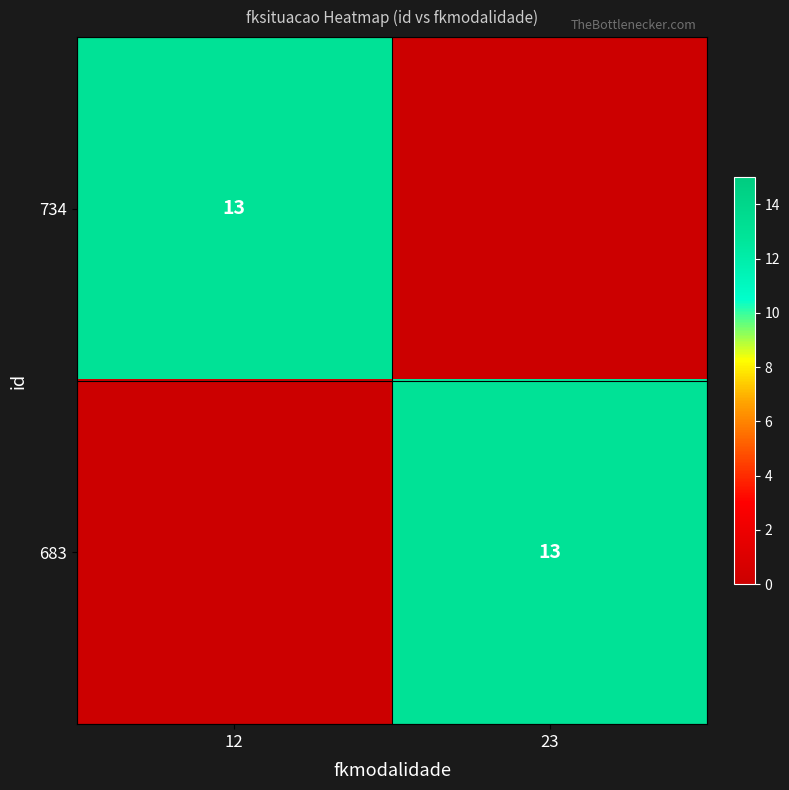

What is the total value across all series at 23?

13